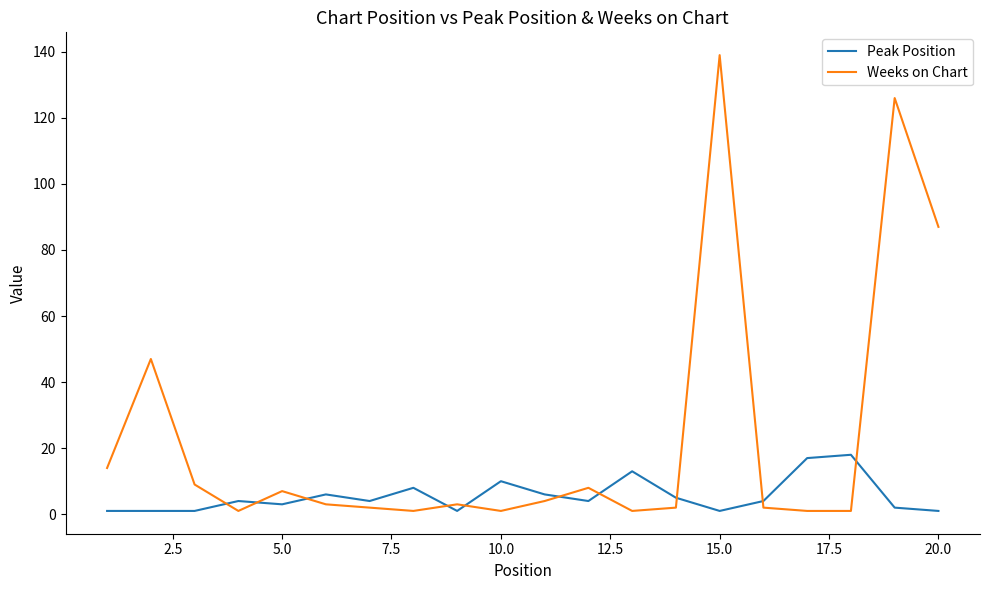

What are all the series names shown in the legend?

Peak Position, Weeks on Chart